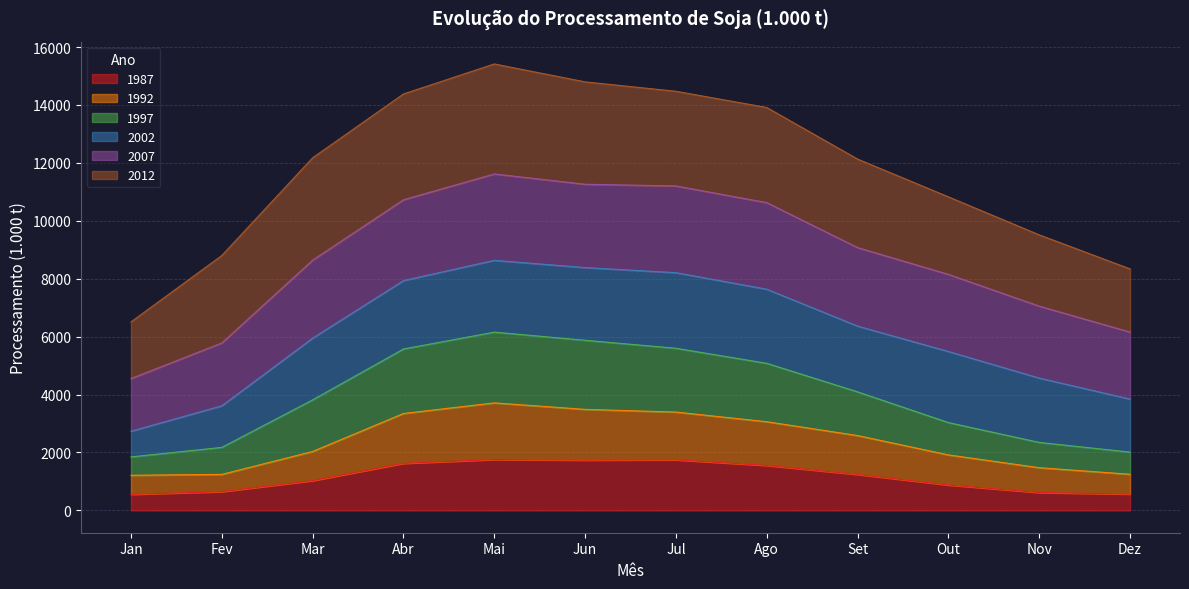

Which has a higher value, Jul or Nov?

Jul